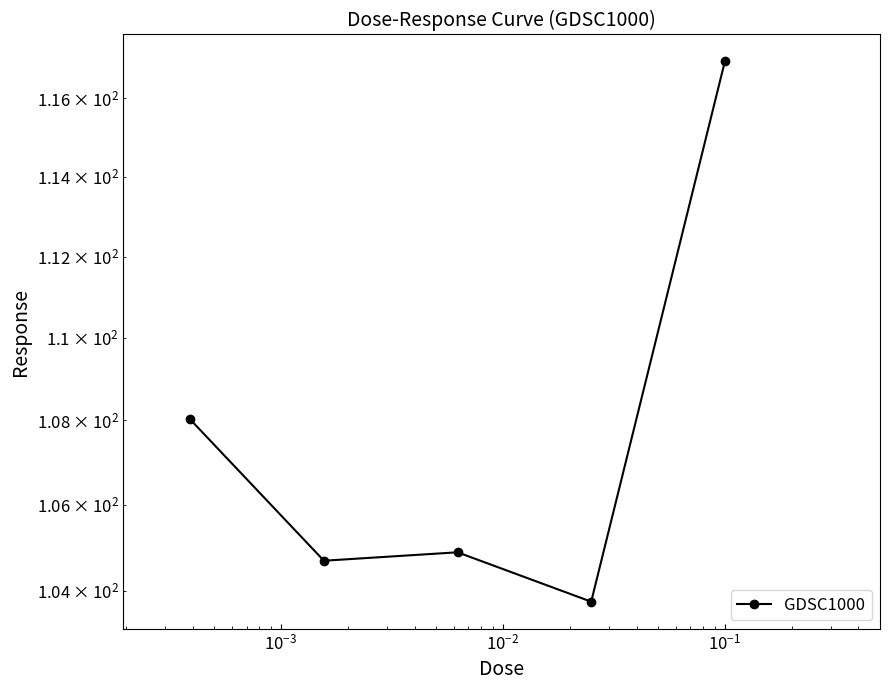

How many points are lower than both their immediate neighbors (excluding endpoints)?

2